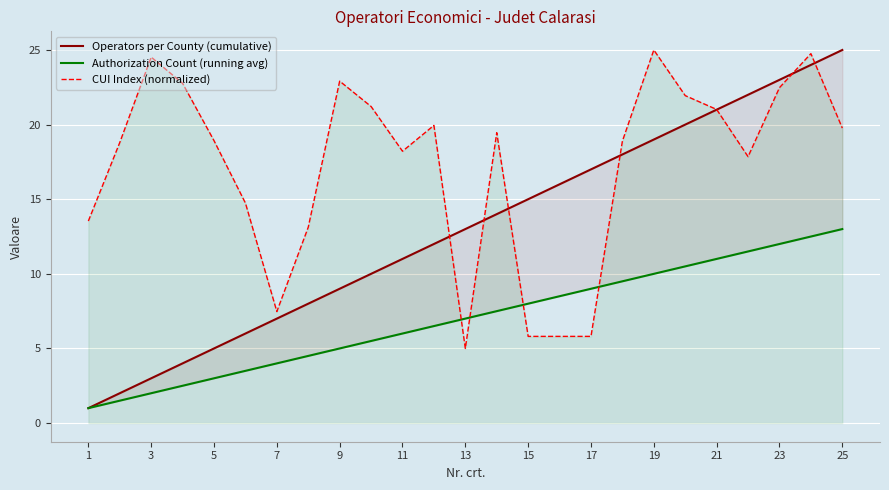

What is the sum of the CUI Index (normalized) values at 23 and 21?

43.5